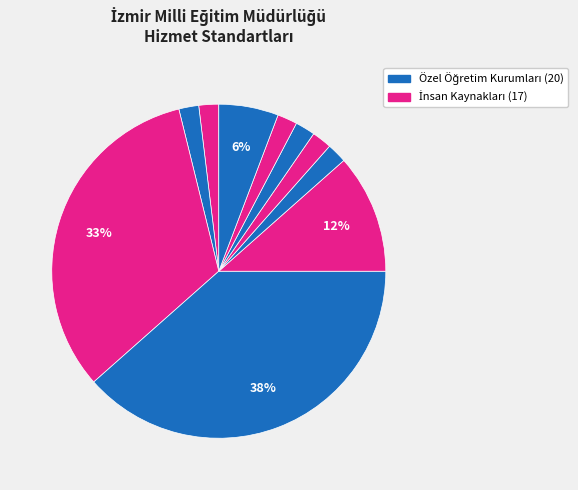

Count the number of slices in the pie.

10